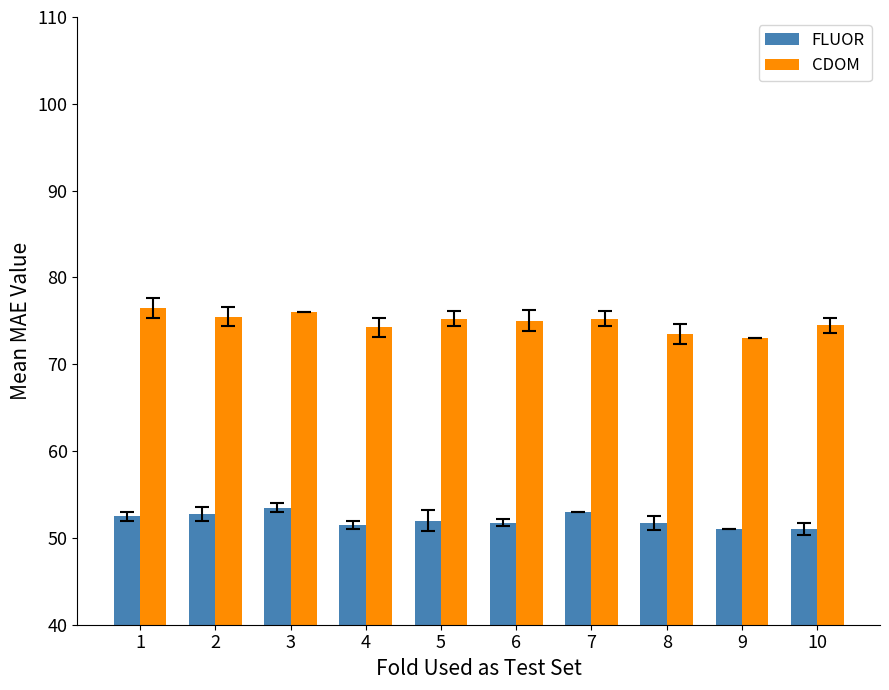

What is the minimum value for FLUOR?

51.0